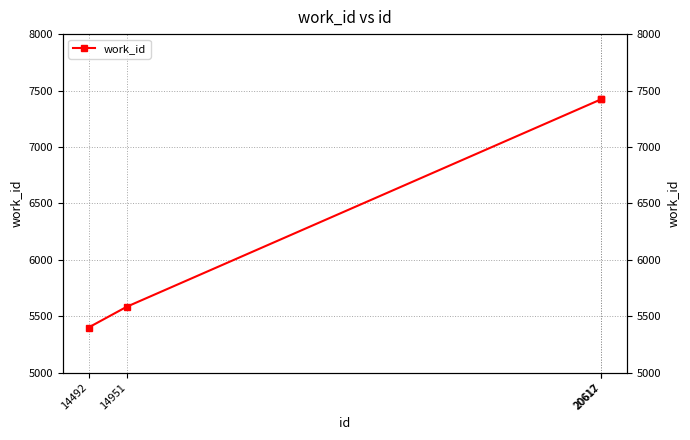

How many lines are shown in the chart?

1